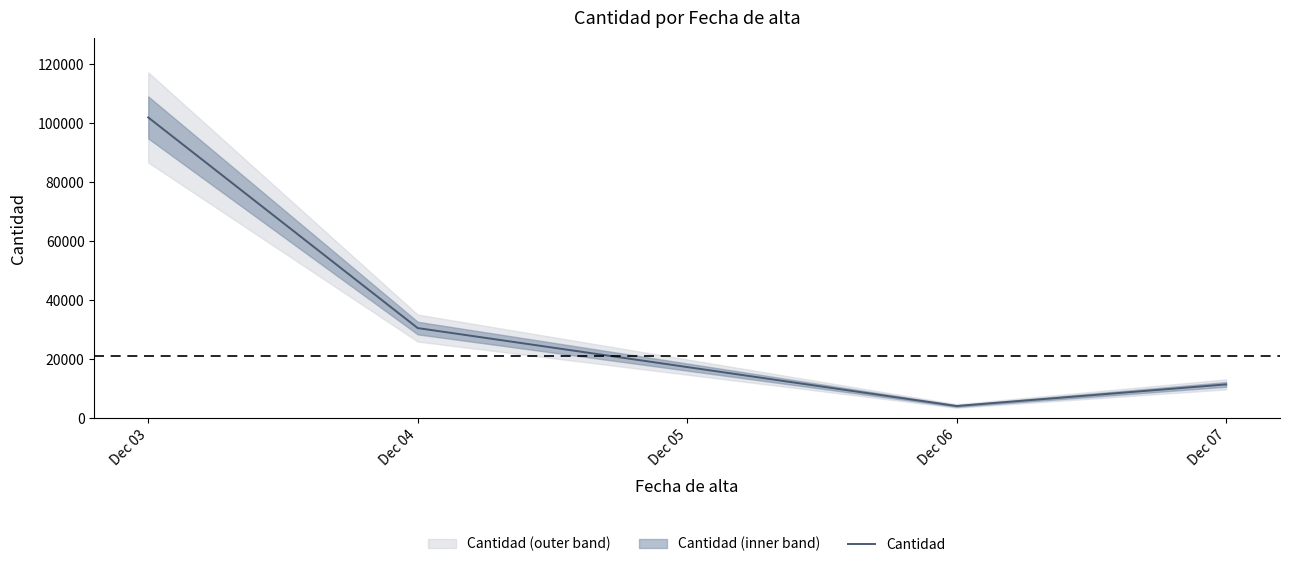

Count the number of data series in this chart.

1